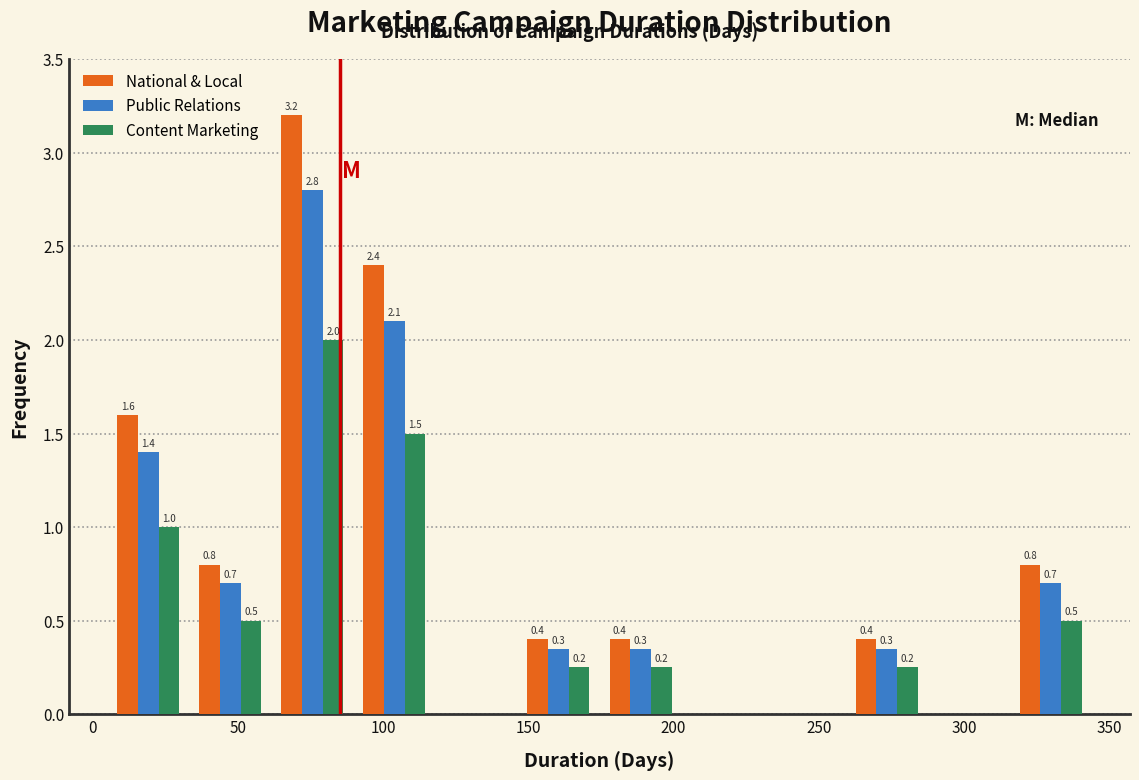

In the National & Local series, which range on the x-axis has the tallest bar?

60 to 90